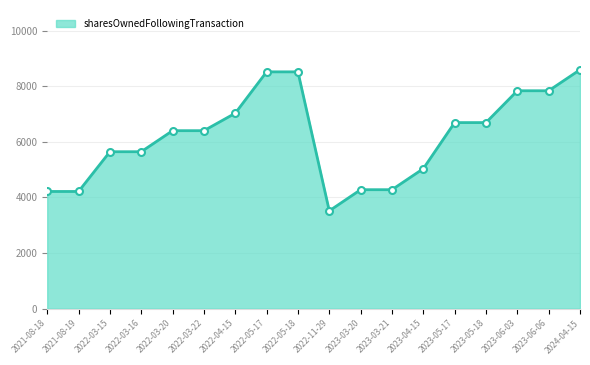

Reading right to left, transcribe all the data shown in this chart.

8595	7839	7839	6694	6694	5036	4280	4280	3519	8519	8519	7031	6403	6403	5646	5646	4216	4216